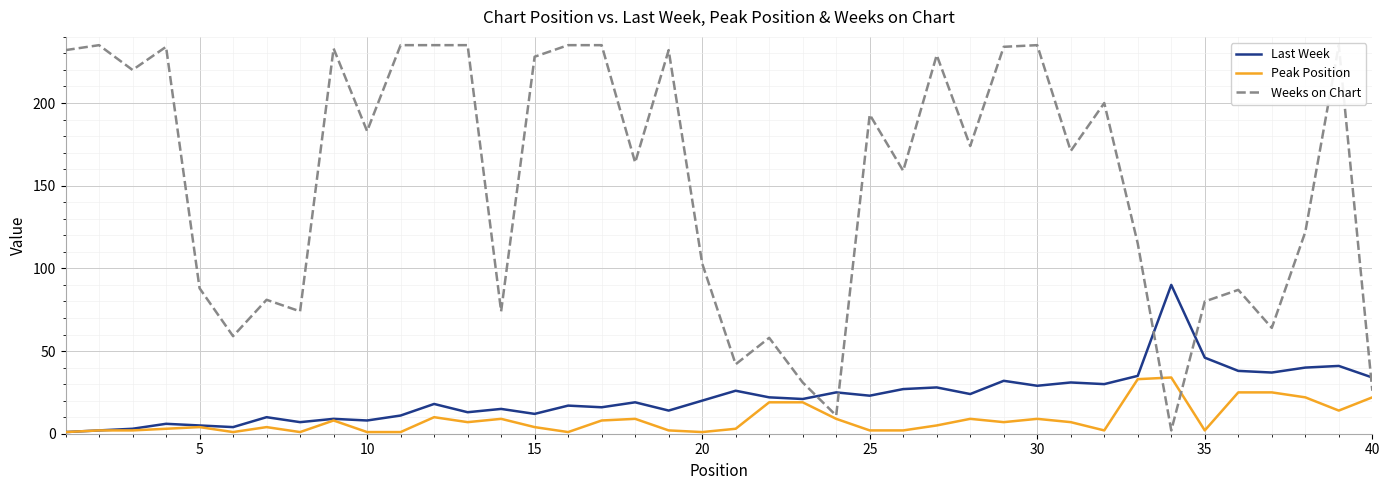

What is the highest value of the Peak Position series?

34